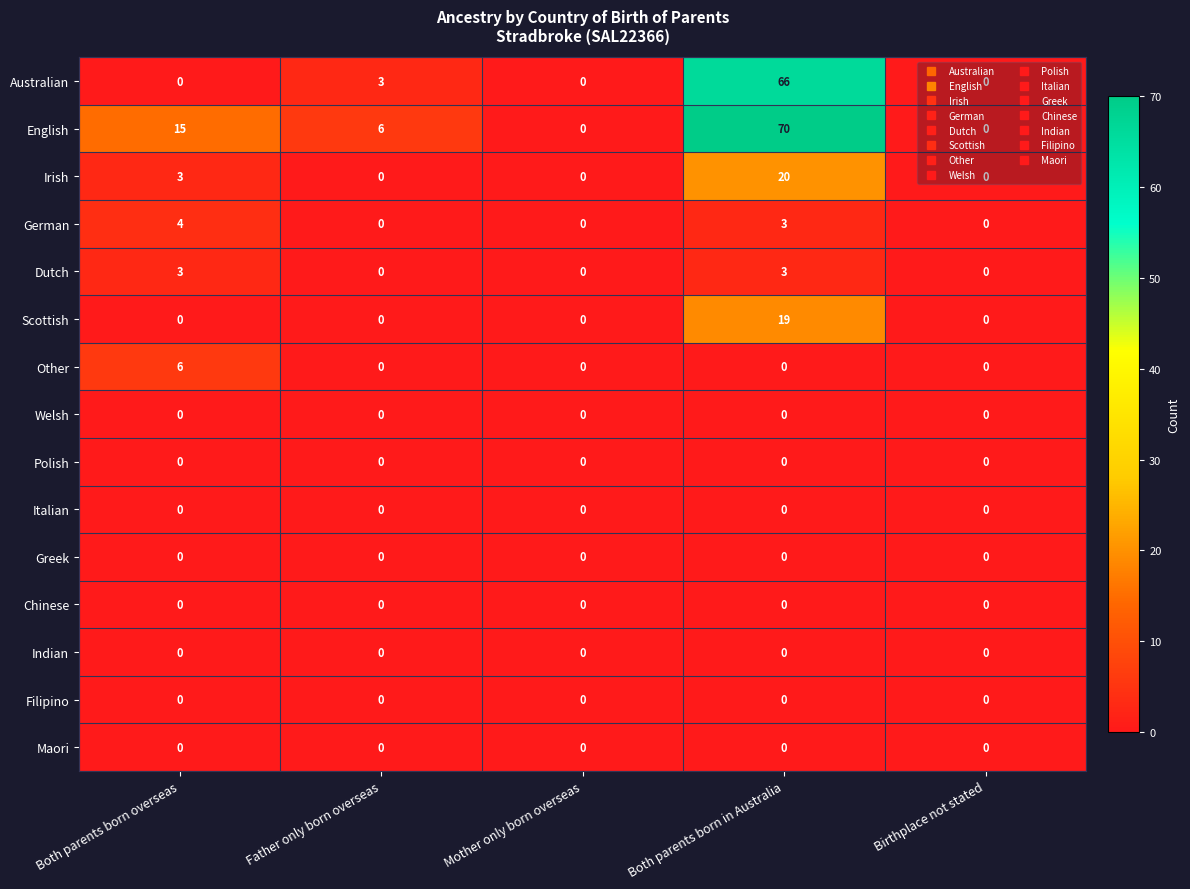

At how many categories does at least one series exceed 64?

1